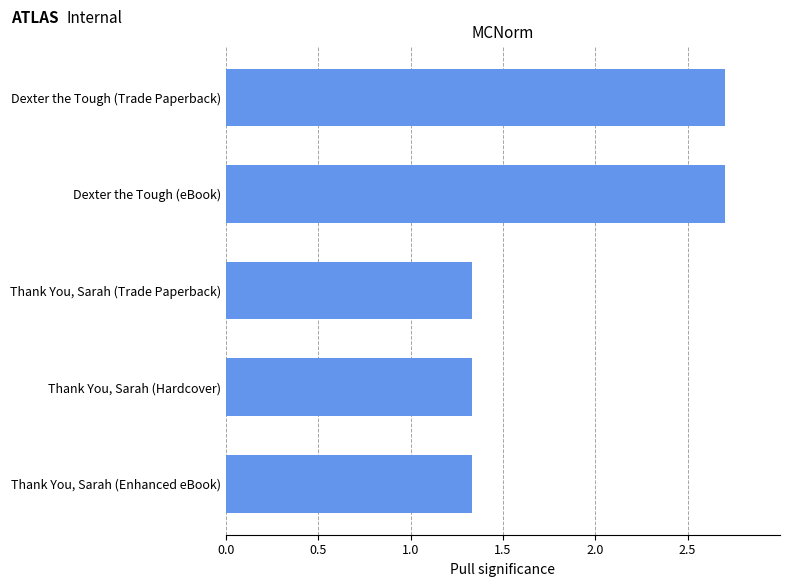

What is the average value?

1.9